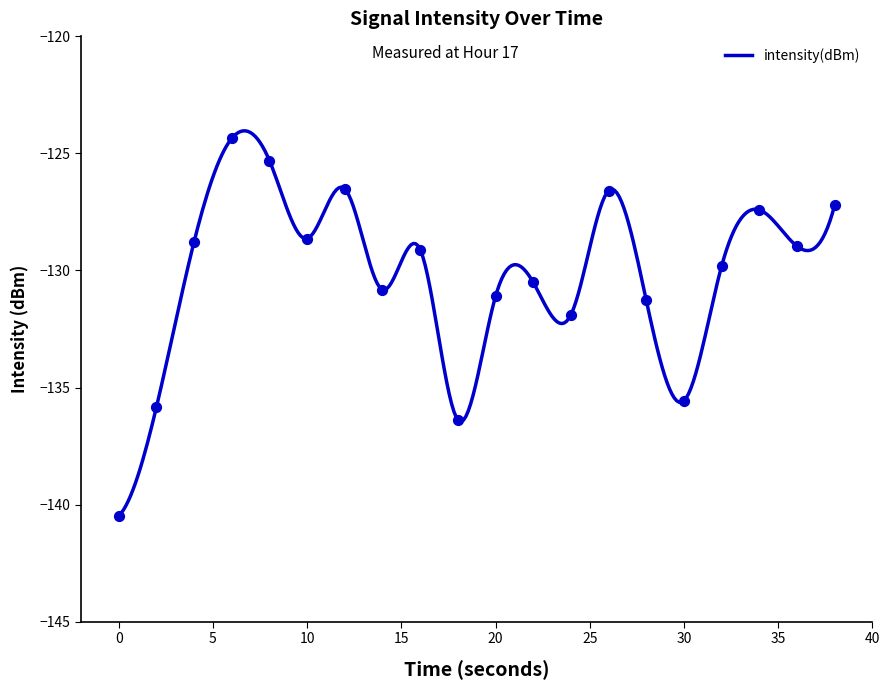

What is the change in value from 6 to 28?

-6.9